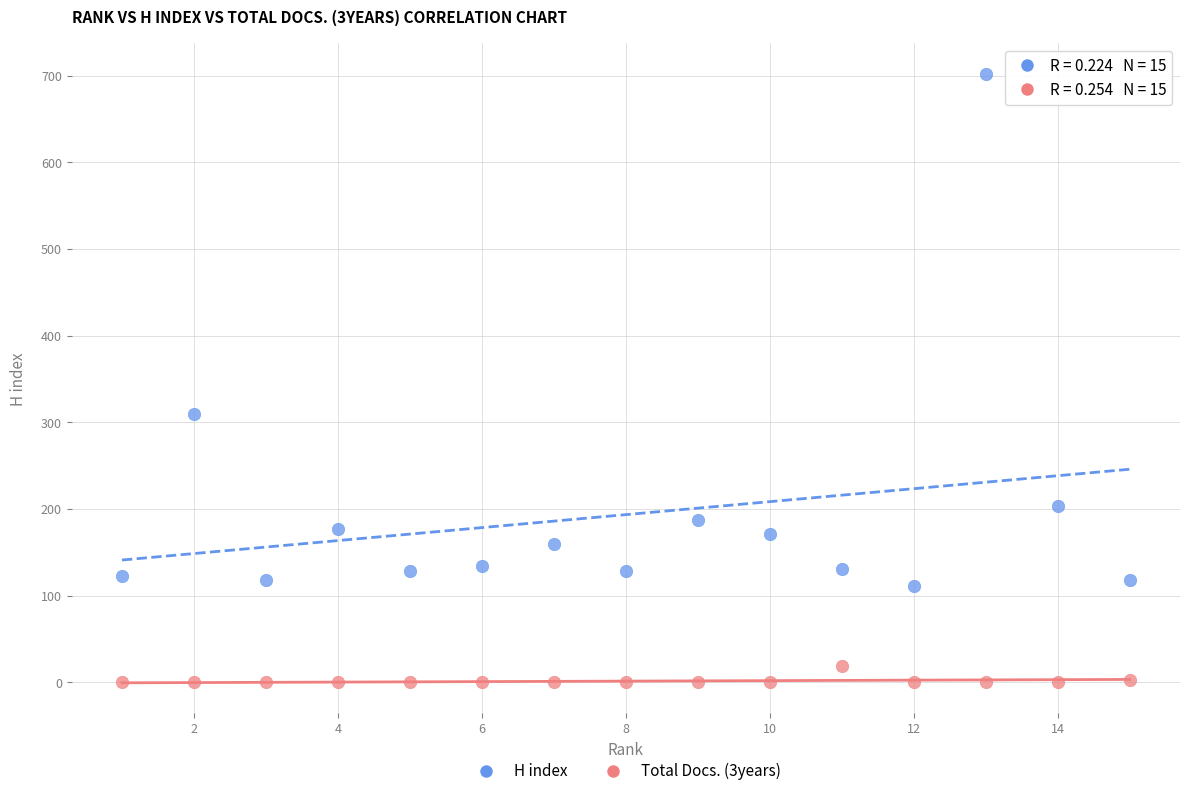

Which series contains the highest Y value?

H index